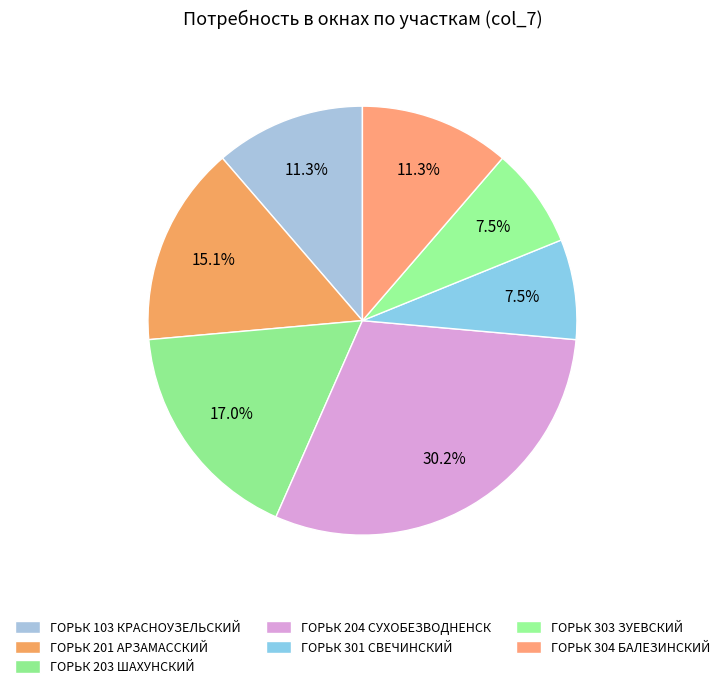

How many slices are in this pie chart?

7